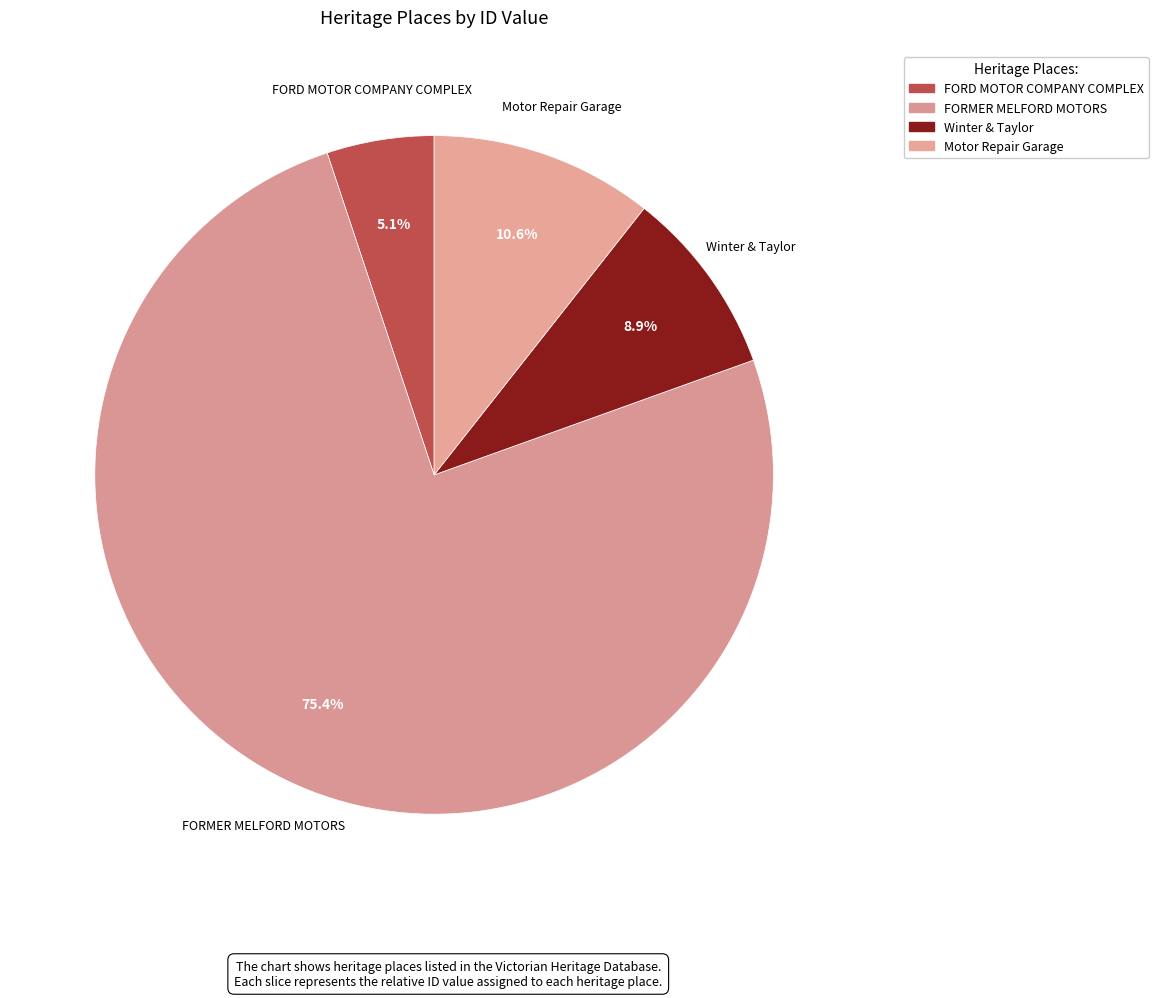

To the nearest percent, what is the combined percentage of Motor Repair Garage and FORMER MELFORD MOTORS?

86%